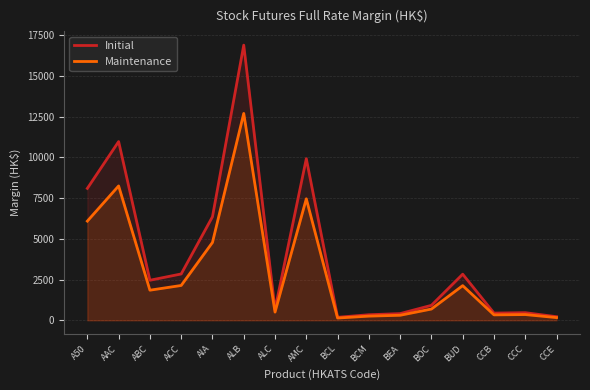

What is the smallest value displayed?

141